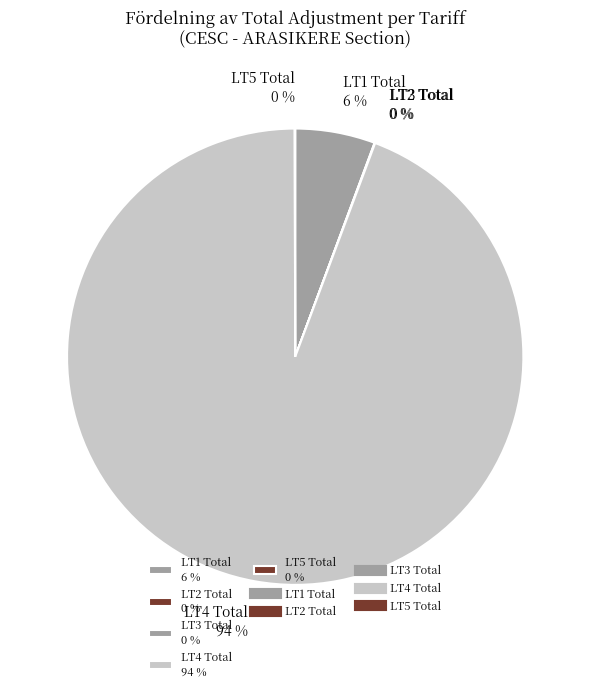

Does LT1 Total 6 % represent more than half of the total?

No